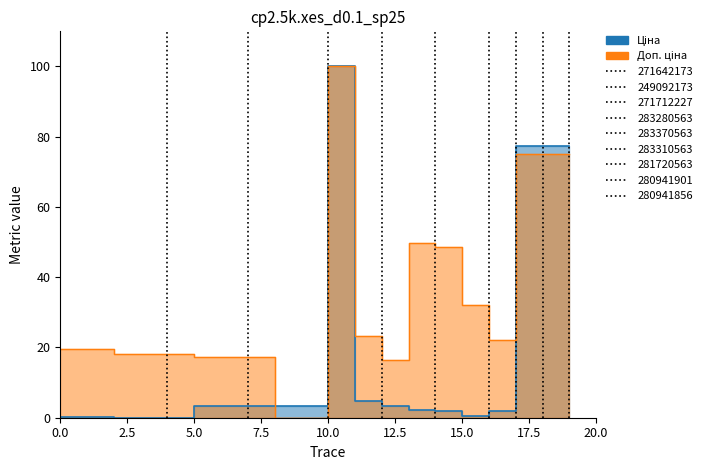

True or false: Доп. ціна and Ціна cross at least once.

True